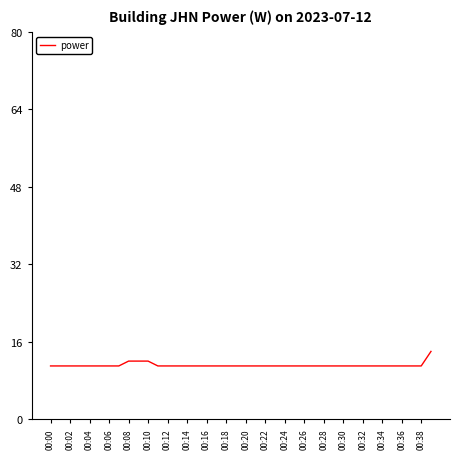

What is the average value?

11